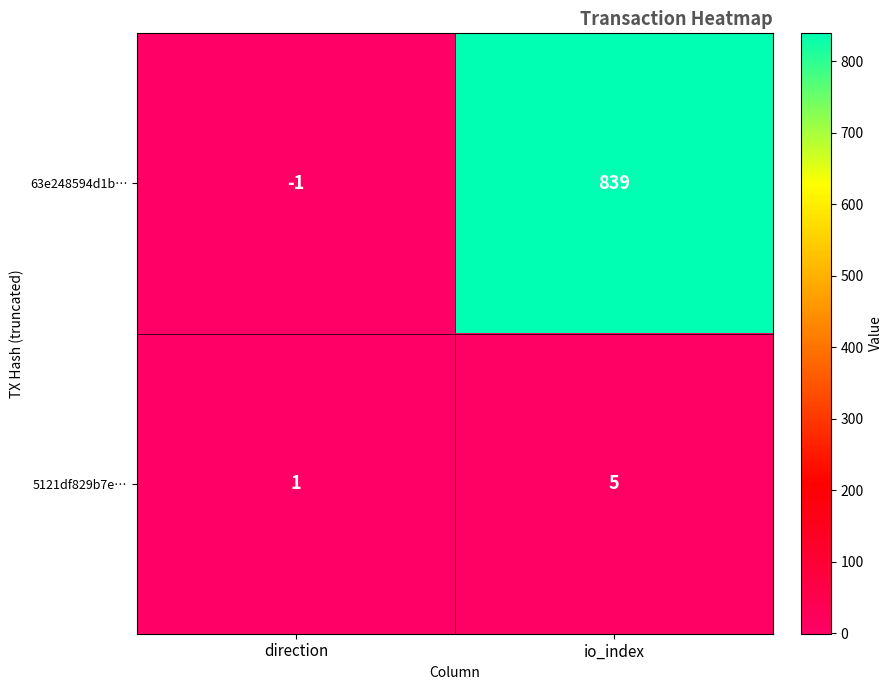

How many categories are shown in the chart?

2